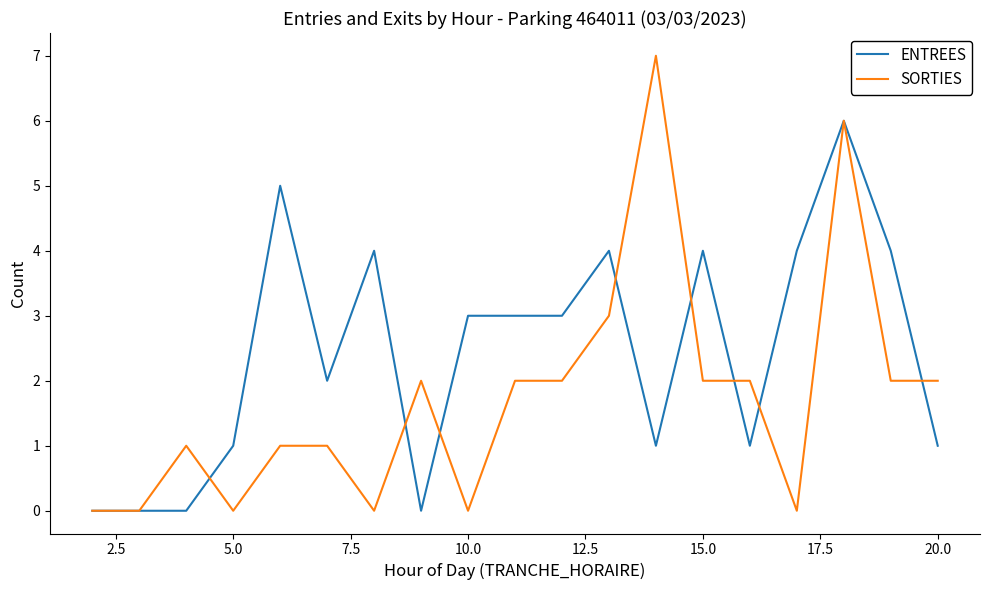

Which series has the largest range (max minus min)?

SORTIES